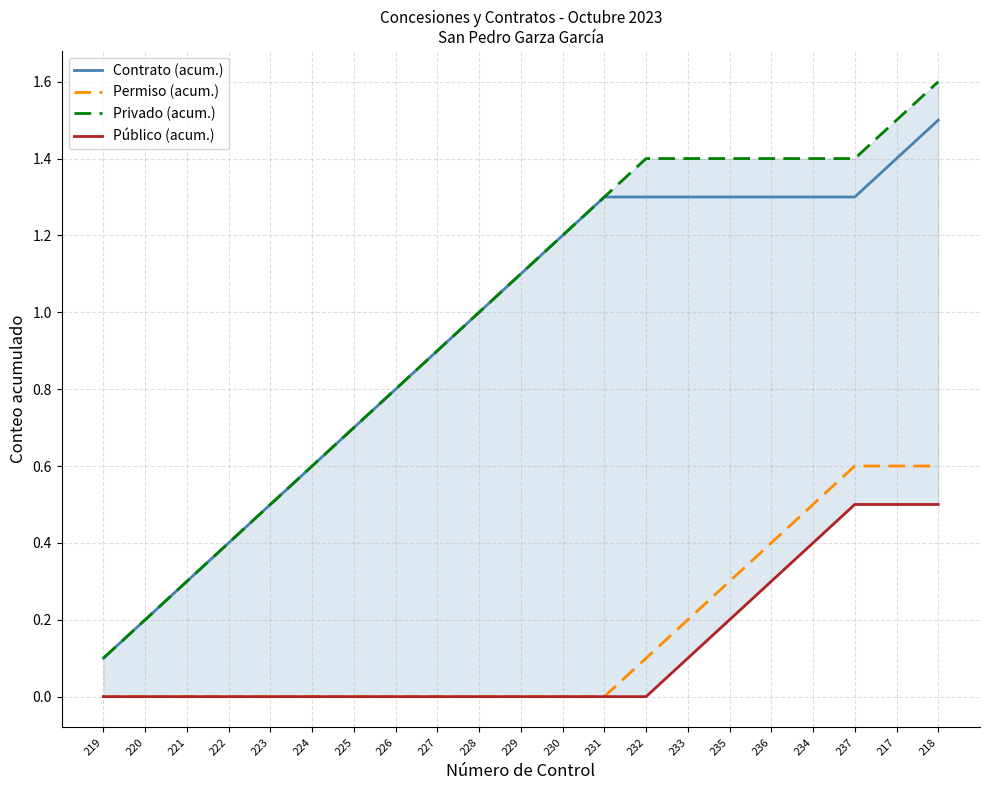

At which category is the sum across all series the highest?

218